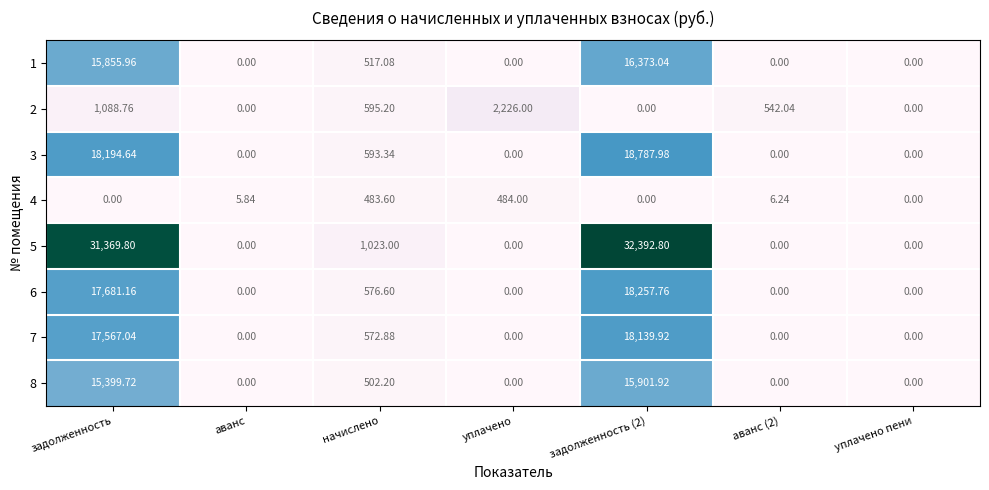

Where does the 2 series first go above 542?

задолженность